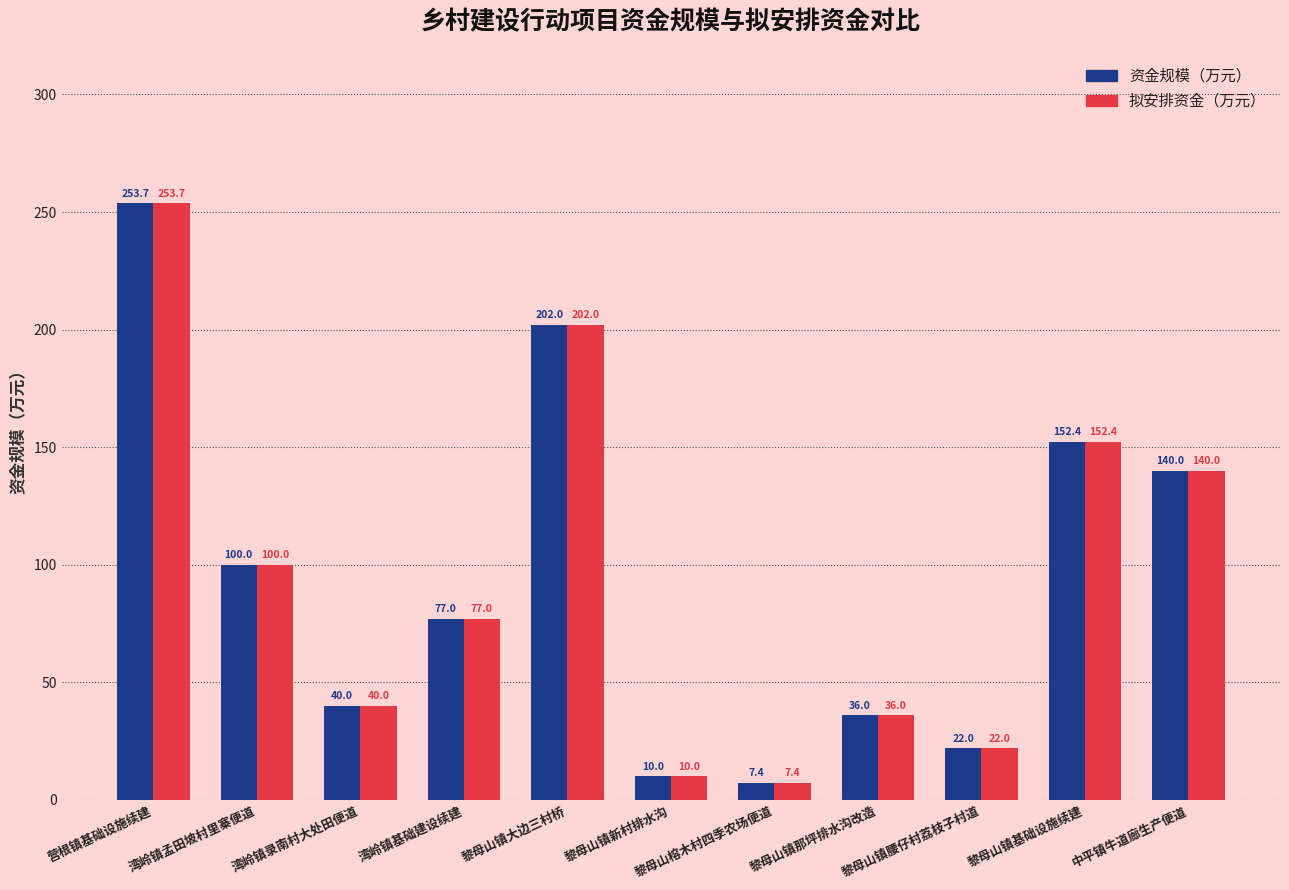

What value does the 拟安排资金（万元） series have at 黎母山镇那坪排水沟改造?

36.0